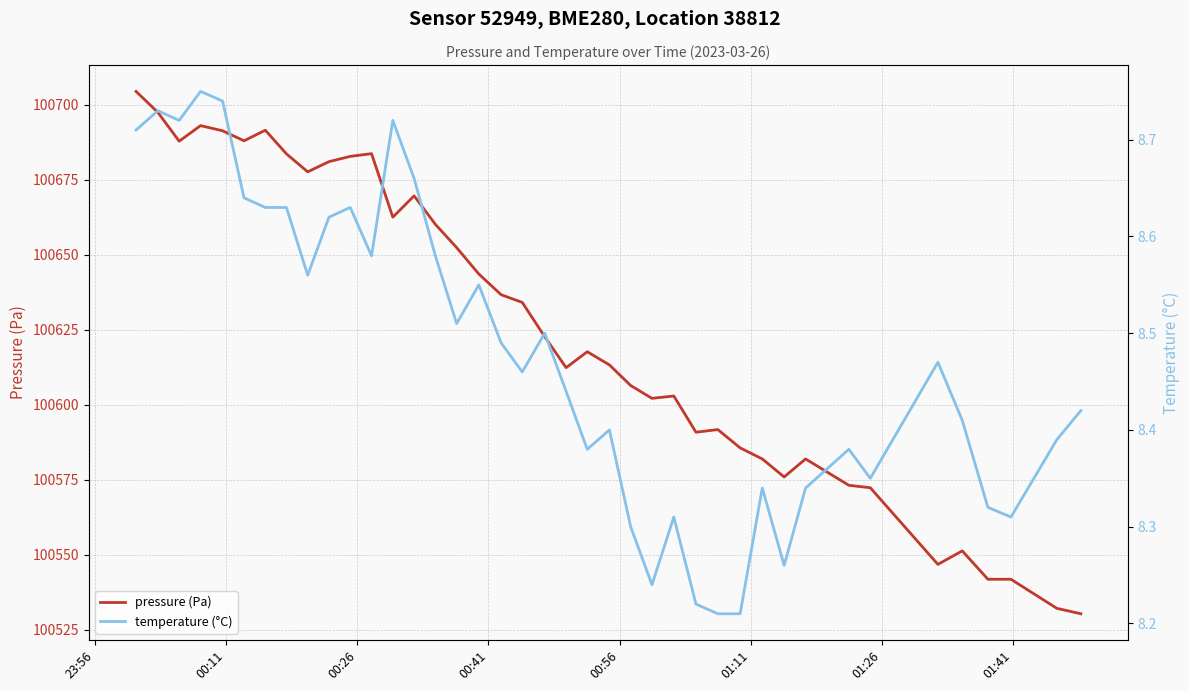

Does the chart display data point markers on the line(s)?

No